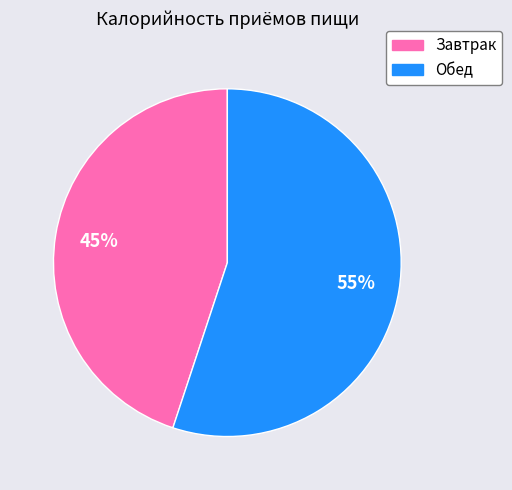

Rank the categories by value from lowest to highest.

Завтрак, Обед